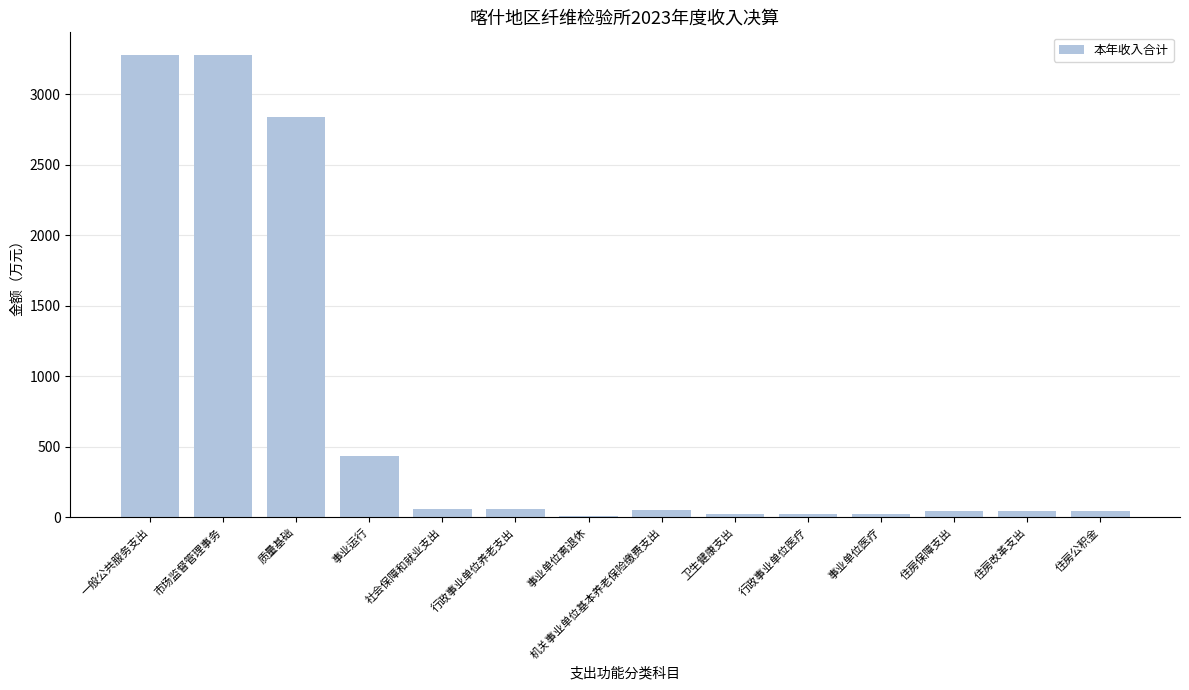

True or false: the data shows 41.5 at 住房保障支出.

True